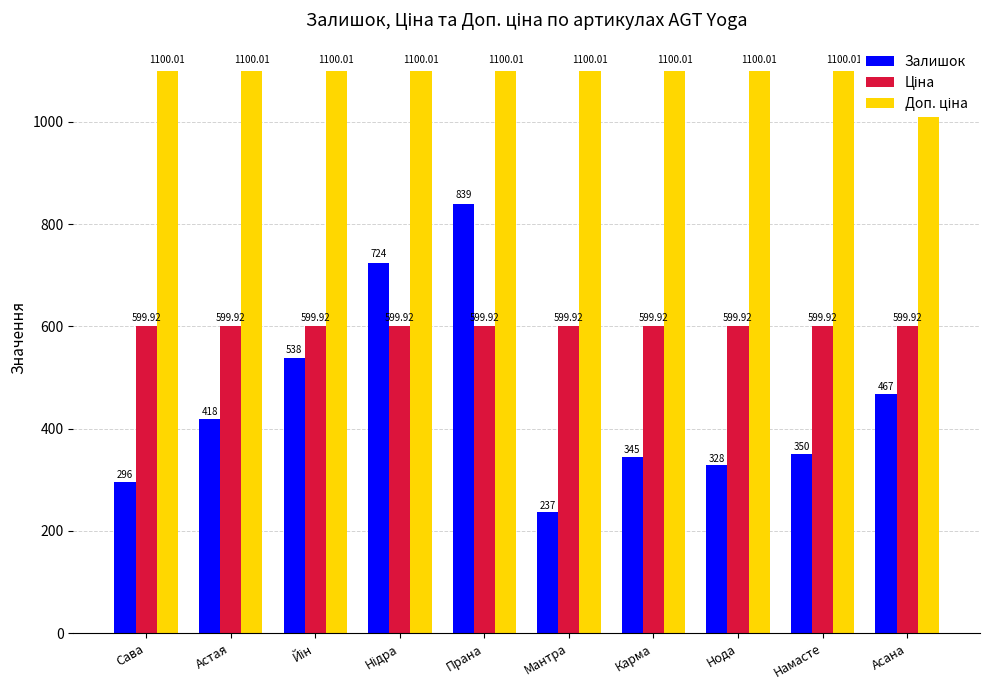

What is the value of the Ціна bar at the 3rd from the left?

599.9